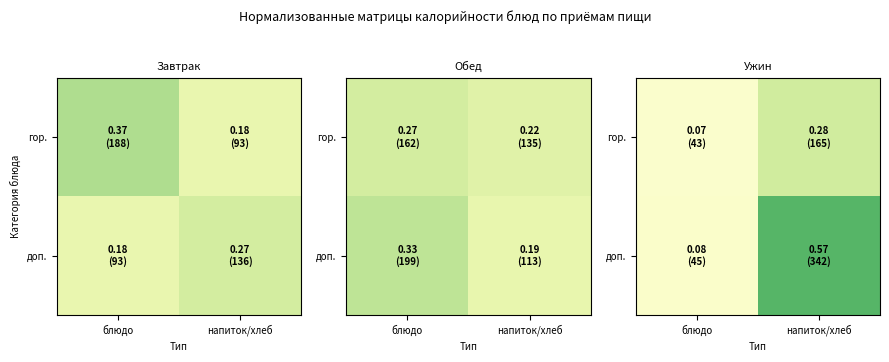

What is the sum of all доп. values?

0.7